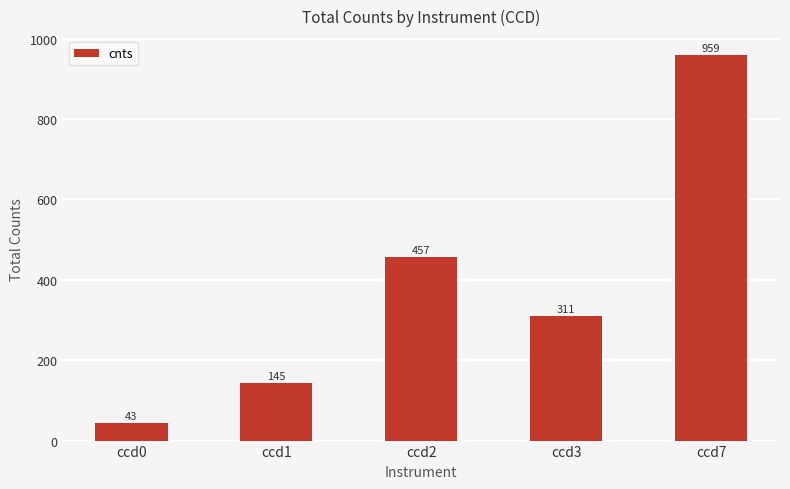

How many data points does each series have?

5